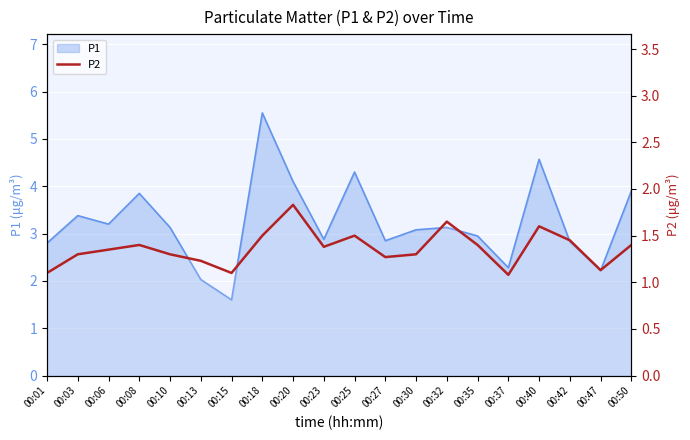

Between 00:42 and 00:40, which is larger?

00:40